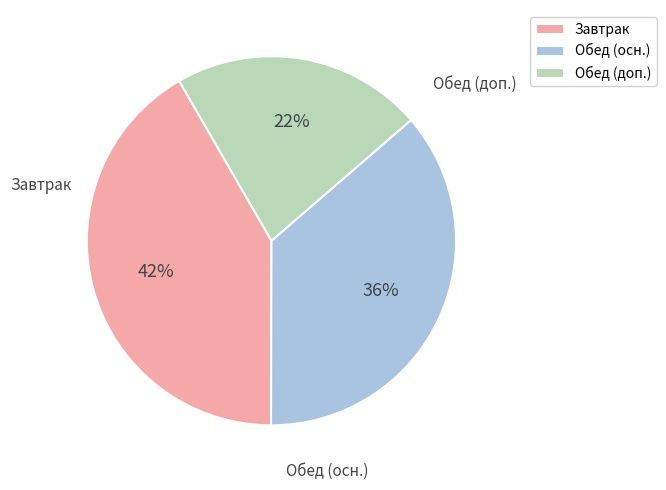

The Обед (доп.) slice represents 22% of the pie. True or false?

True